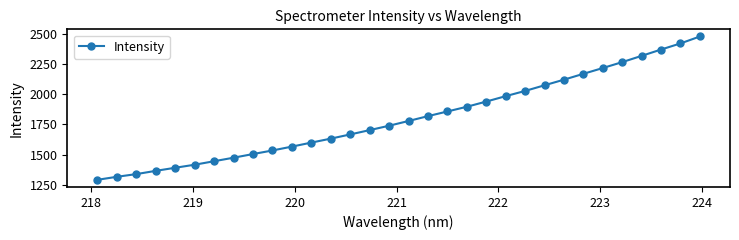

True or false: the data has more than 2 interior local peaks.

False